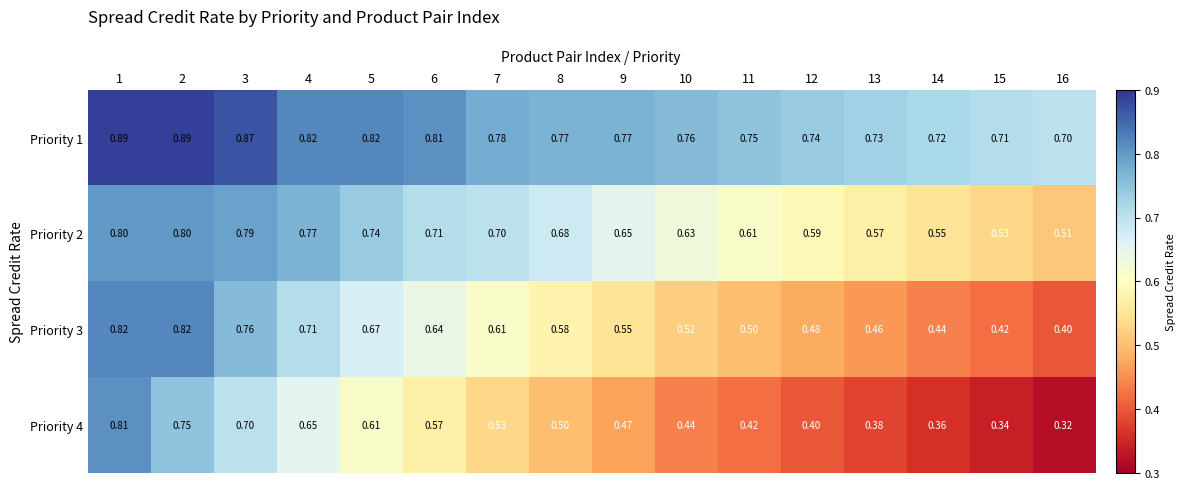

Reading left to right, list all the values displayed in this chart.

Priority 1: 1=0.9	2=0.9	3=0.9	4=0.8	5=0.8	6=0.8	7=0.8	8=0.8	9=0.8	10=0.8	11=0.8	12=0.7	13=0.7	14=0.7	15=0.7	16=0.7
Priority 2: 1=0.8	2=0.8	3=0.8	4=0.8	5=0.7	6=0.7	7=0.7	8=0.7	9=0.7	10=0.6	11=0.6	12=0.6	13=0.6	14=0.6	15=0.5	16=0.5
Priority 3: 1=0.8	2=0.8	3=0.8	4=0.7	5=0.7	6=0.6	7=0.6	8=0.6	9=0.6	10=0.5	11=0.5	12=0.5	13=0.5	14=0.4	15=0.4	16=0.4
Priority 4: 1=0.8	2=0.8	3=0.7	4=0.7	5=0.6	6=0.6	7=0.5	8=0.5	9=0.5	10=0.4	11=0.4	12=0.4	13=0.4	14=0.4	15=0.3	16=0.3